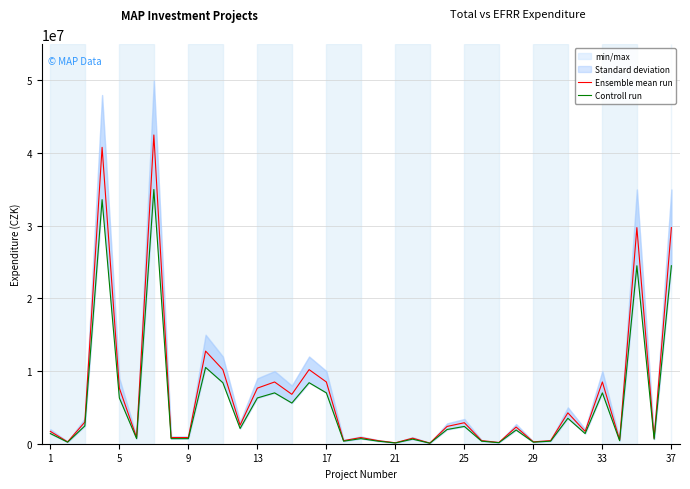

True or false: Controll run and Ensemble mean run cross at least once.

False